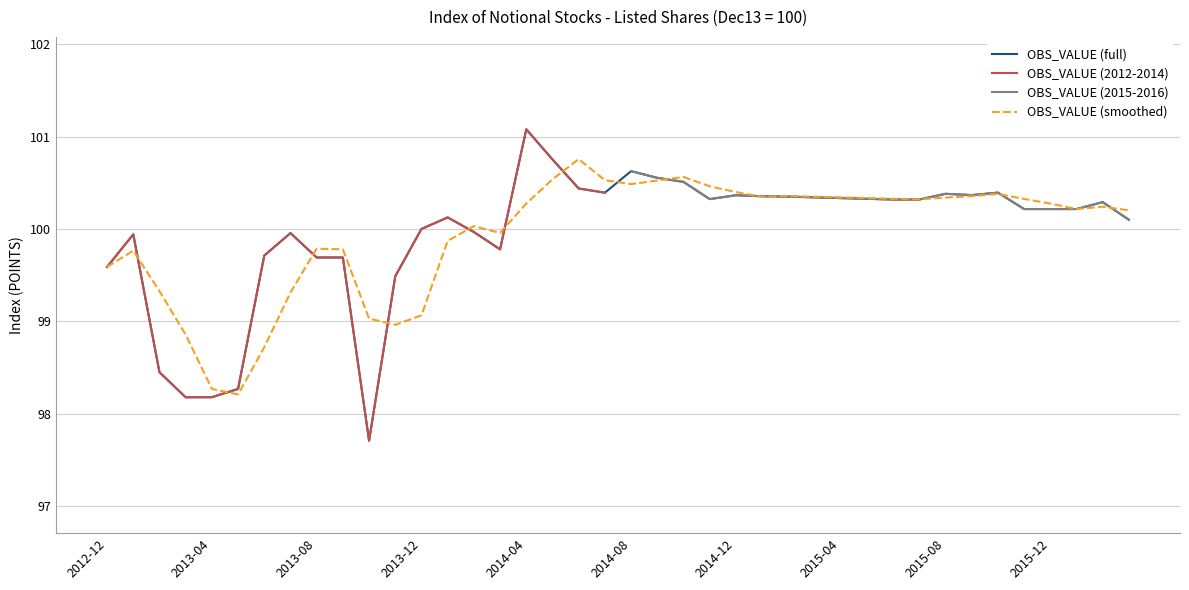

Reading left to right, transcribe all the data shown in this chart.

2012-12=99.6	2013-01=99.9	2013-02=98.4	2013-03=98.2	2013-04=98.2	2013-05=98.3	2013-06=99.7	2013-07=100.0	2013-08=99.7	2013-09=99.7	2013-10=97.7	2013-11=99.5	2013-12=100.0	2014-01=100.1	2014-02=100.0	2014-03=99.8	2014-04=101.1	2014-05=100.8	2014-06=100.4	2014-07=100.4	2014-08=100.6	2014-09=100.6	2014-10=100.5	2014-11=100.3	2014-12=100.4	2015-01=100.4	2015-02=100.3	2015-03=100.3	2015-04=100.3	2015-05=100.3	2015-06=100.3	2015-07=100.3	2015-08=100.4	2015-09=100.4	2015-10=100.4	2015-11=100.2	2015-12=100.2	2016-01=100.2	2016-02=100.3	2016-03=100.1